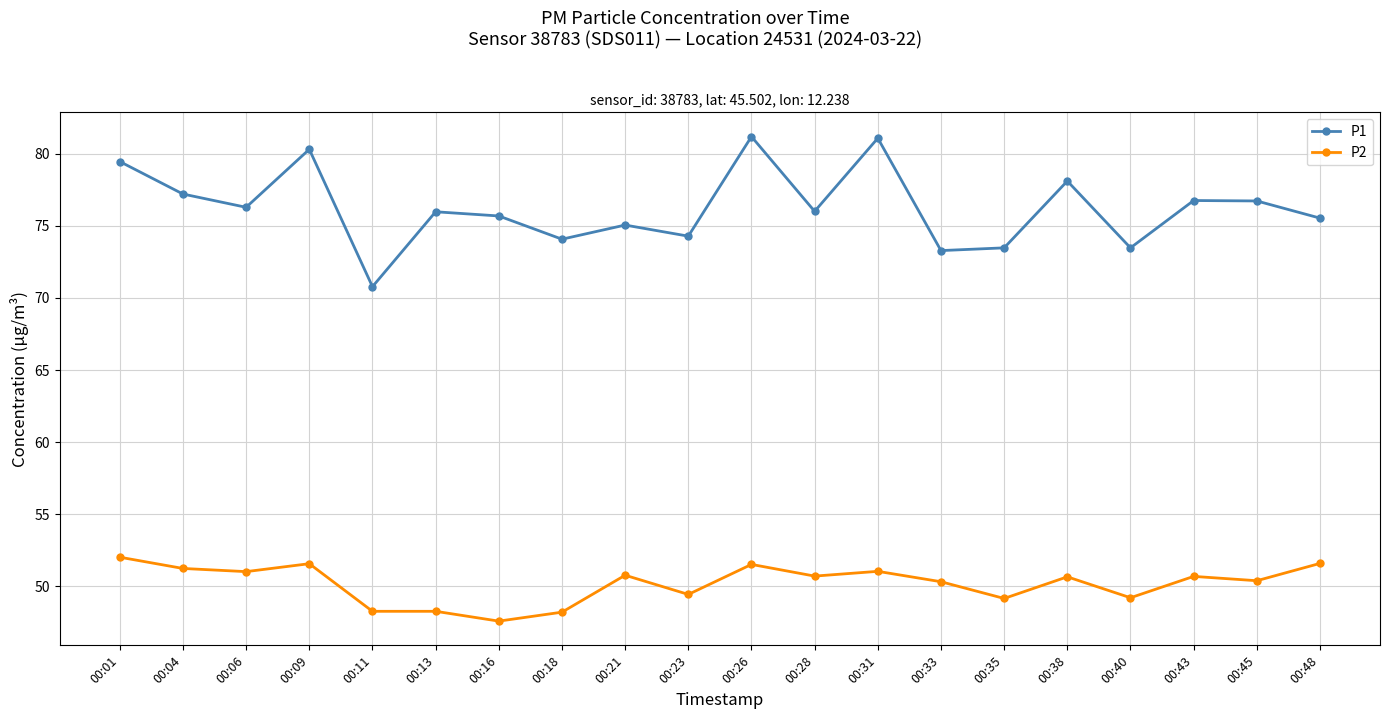

In P1, how many points are higher than both neighbors (excluding endpoints)?

7